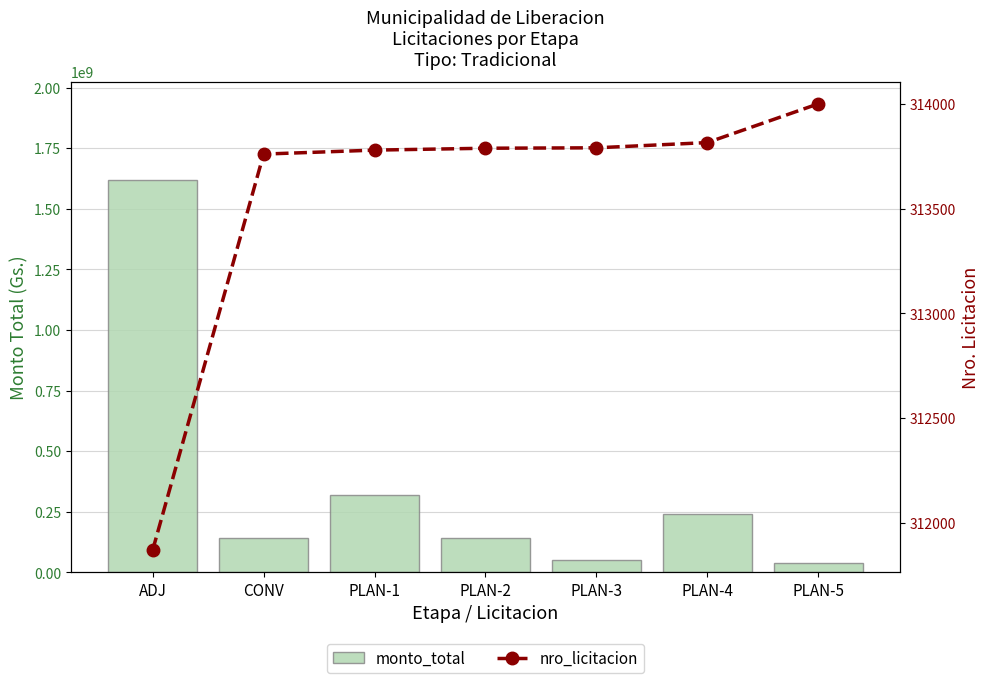

Which label corresponds to the smallest value in the chart?

ADJ